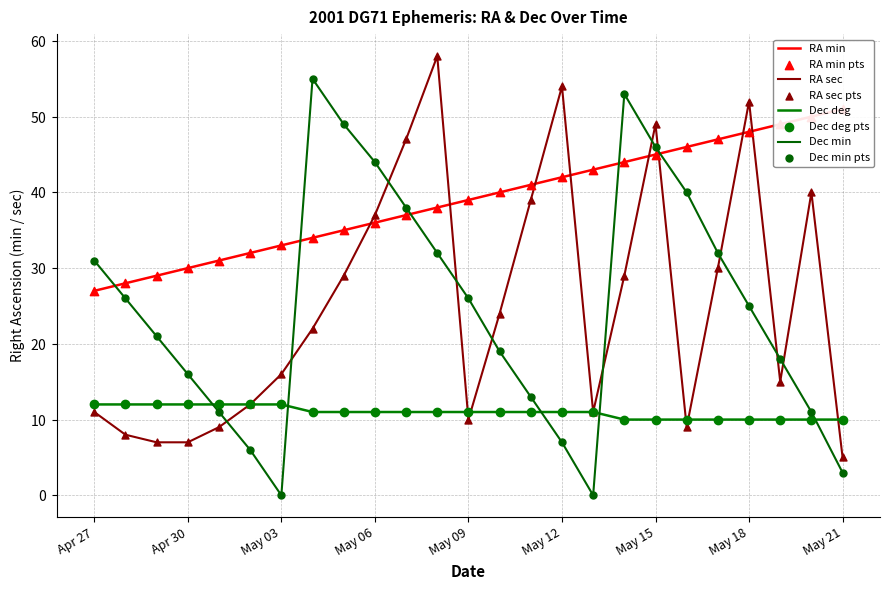

Which series contains the highest Y value?

RA sec